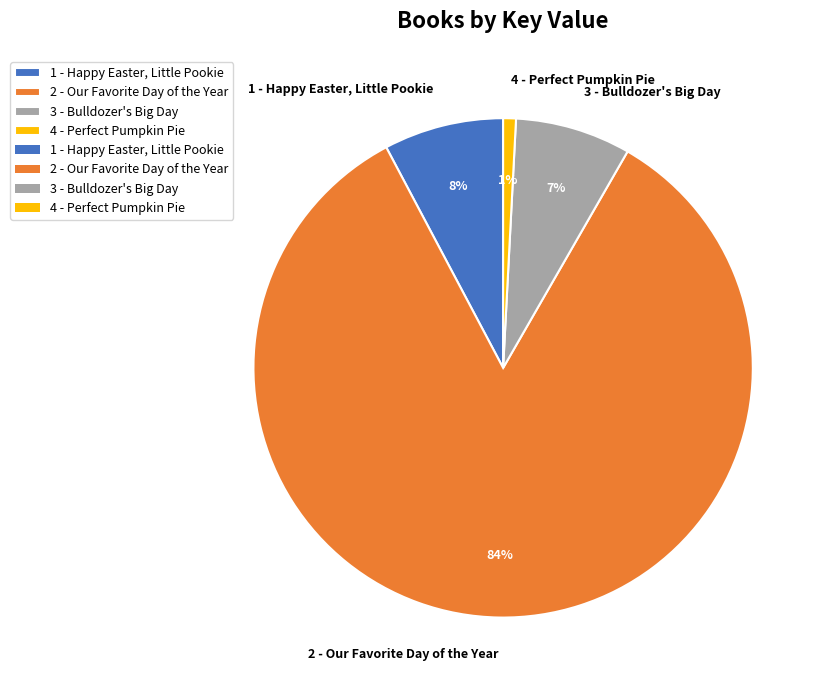

Which category has the biggest portion of the pie?

2 - Our Favorite Day of the Year